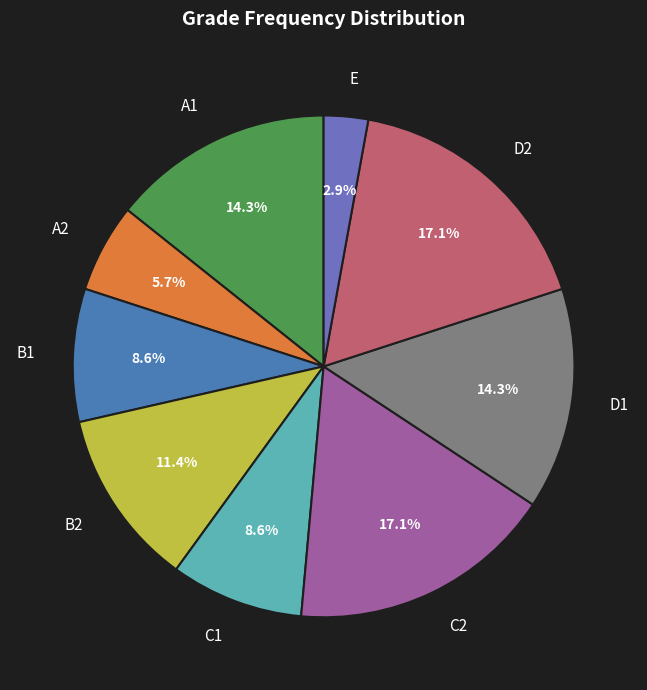

Is there any slice that represents more than half of the pie?

No